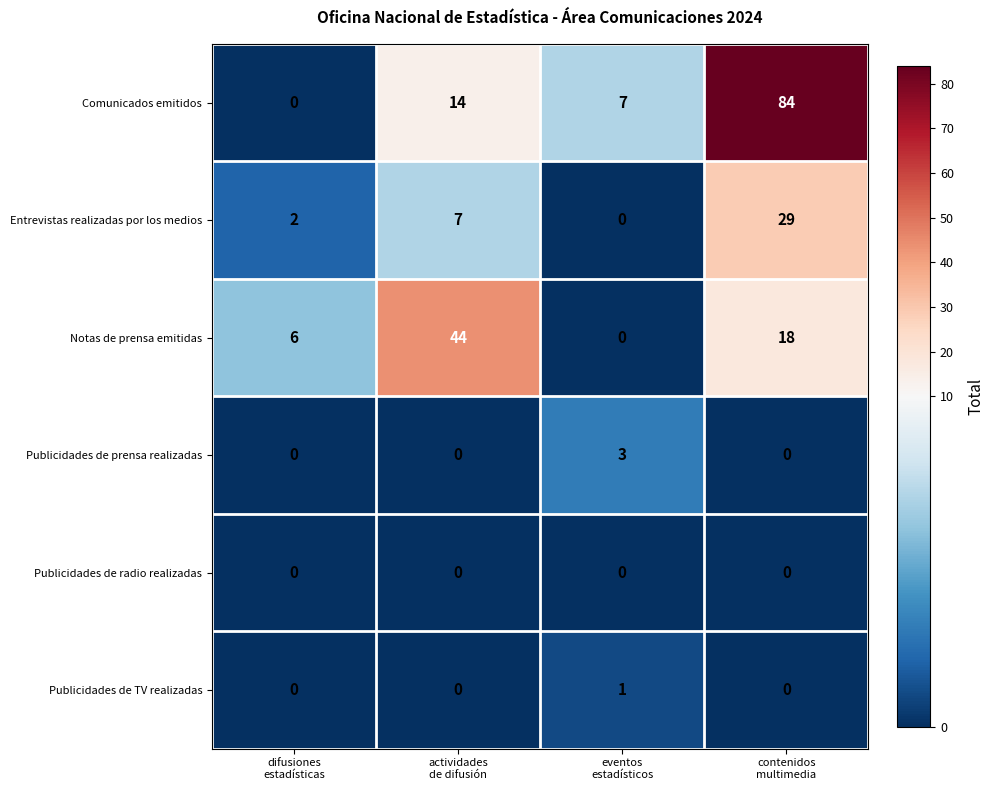

Which series has the largest range (max minus min)?

Comunicados emitidos